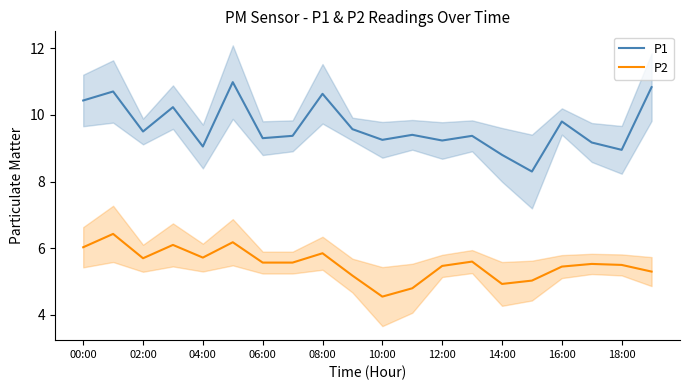

The value of P1 at 12:00 is 9.2. True or false?

True